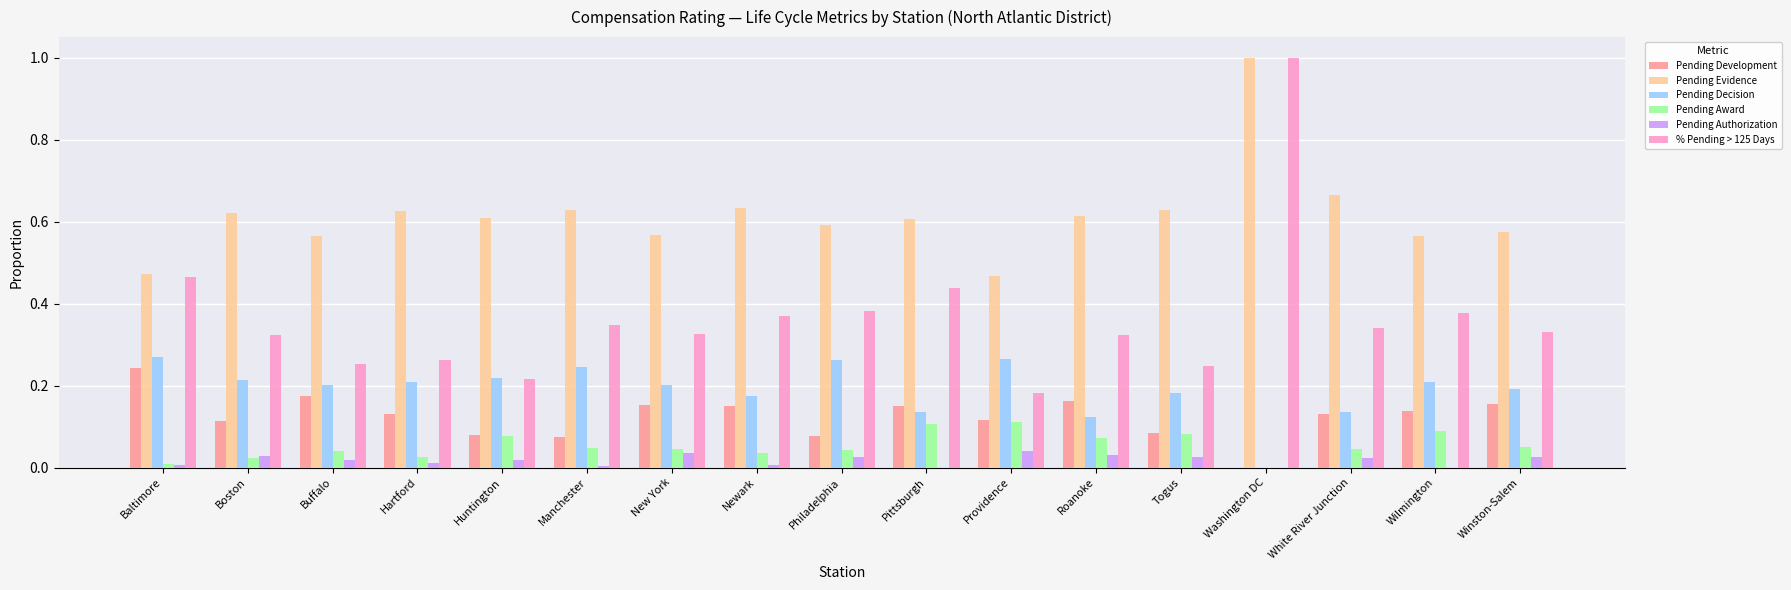

The Pending Decision series shows 0.1 at Roanoke. True or false?

True